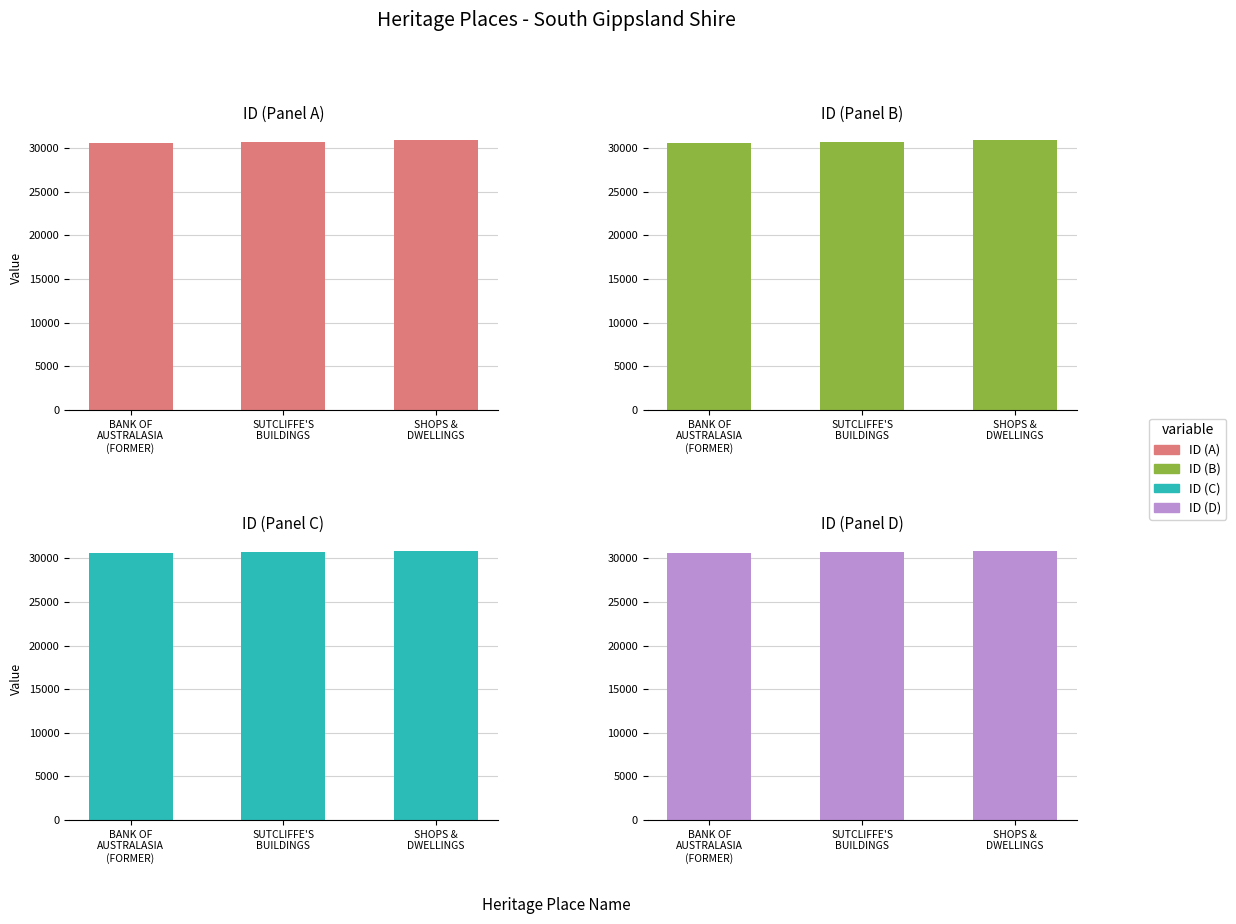

Which label corresponds to the largest value in the chart?

SHOPS &
DWELLINGS